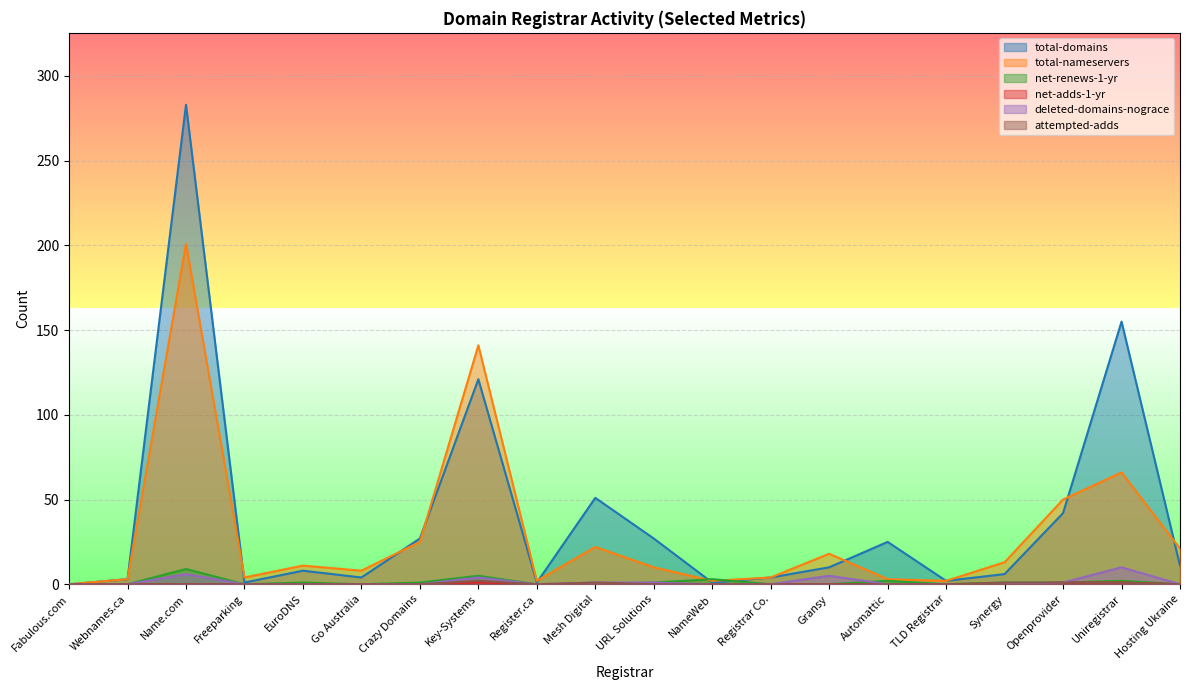

The value of deleted-domains-nograce at Hosting Ukraine is -3. True or false?

False